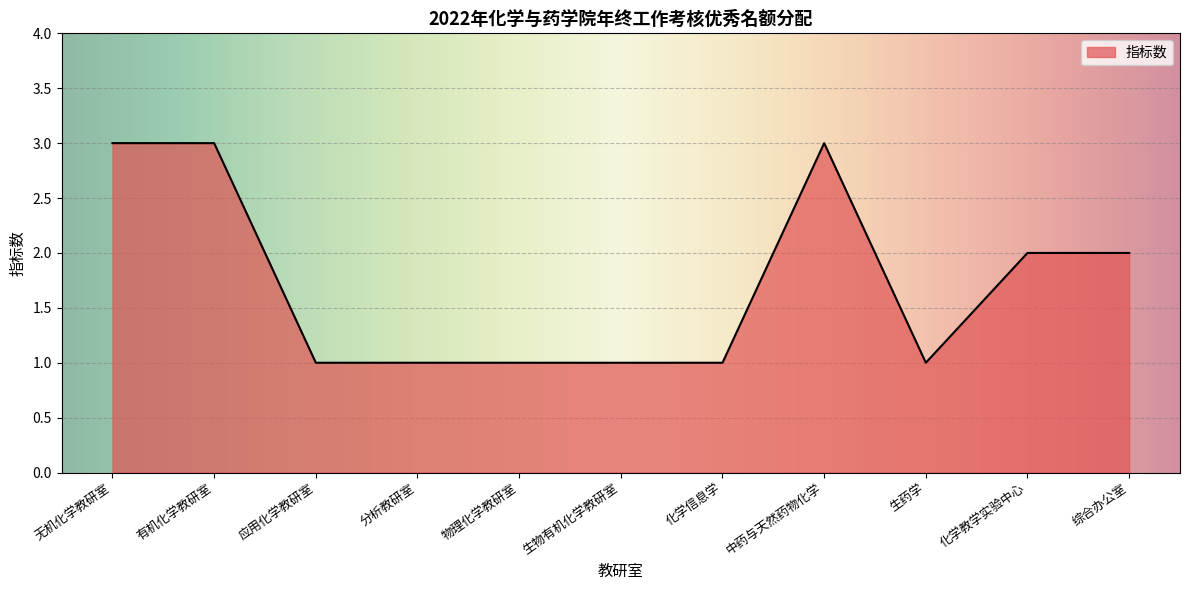

The chart shows a value of 2 at 物理化学教研室. True or false?

False